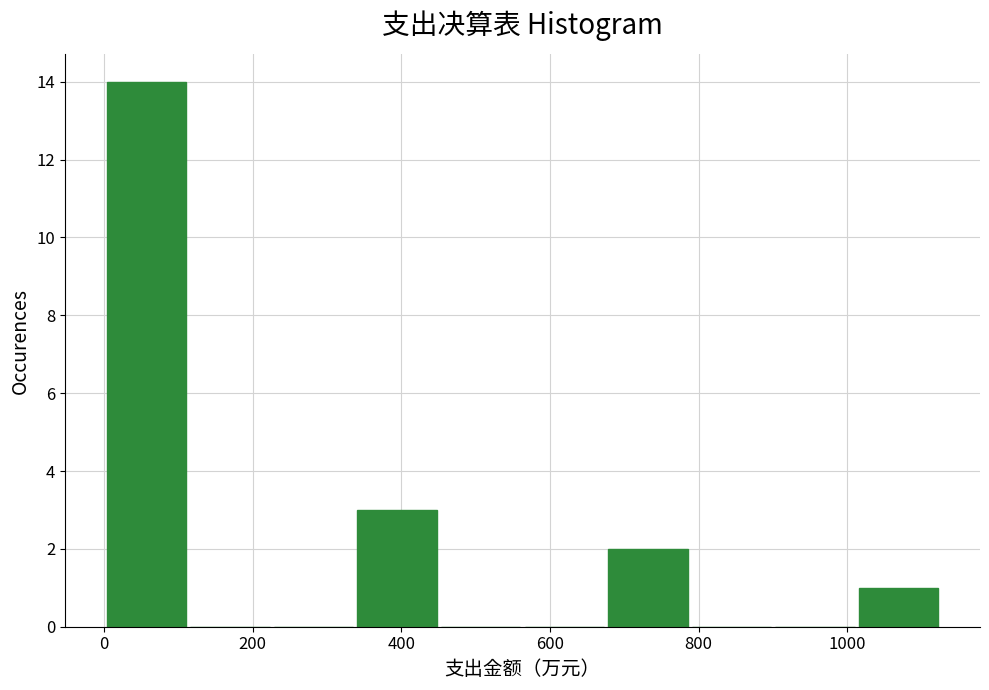

Reading left to right, transcribe this chart: for each bar, give the range it covers on the x-axis and its height. Neither the bar edges nor the heights are printed on the chart, so give them approximately, as read against the axes.

0 to 120: 14
120 to 220: 0
220 to 340: 0
340 to 460: 3
460 to 560: 0
560 to 680: 0
680 to 800: 2
800 to 900: 0
900 to 1020: 0
1020 to 1120: 1